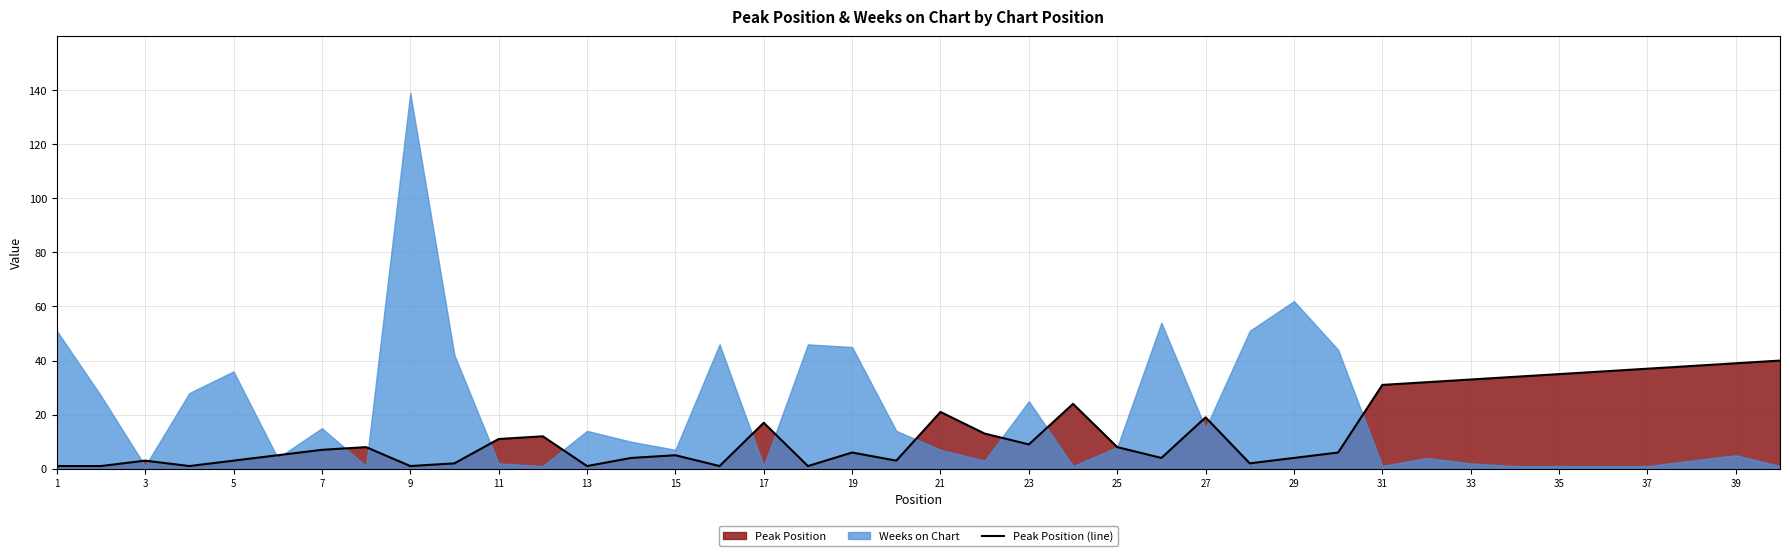

Which category has the lowest value across all series?

1